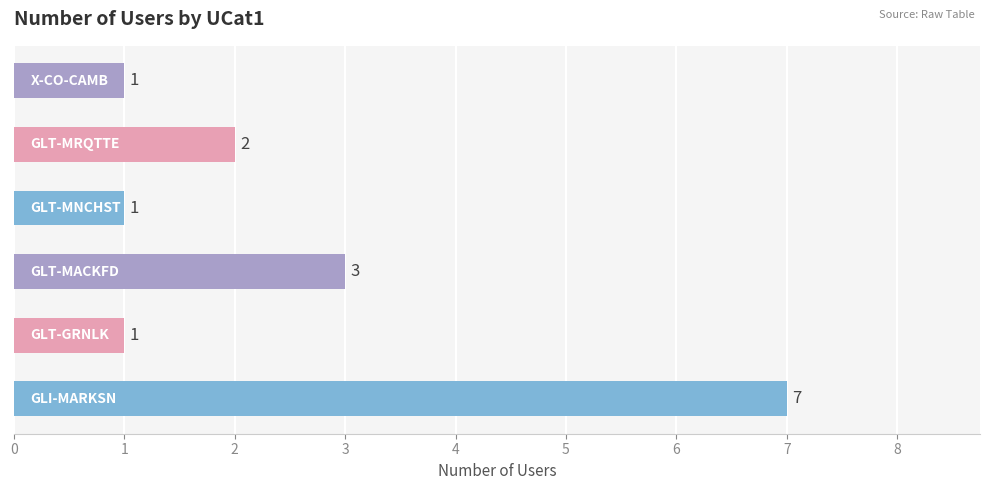

What is the difference between the maximum and minimum values?

6